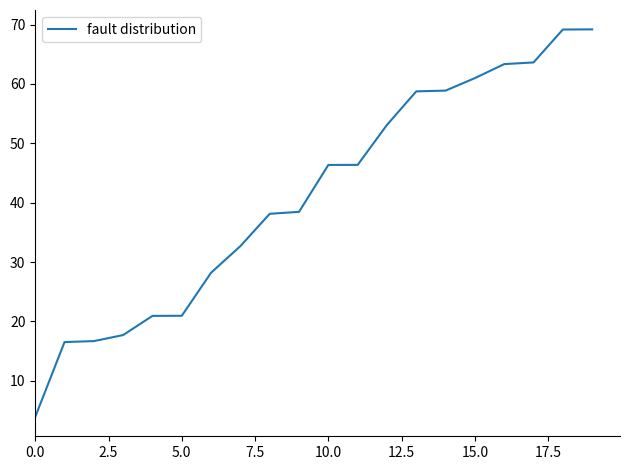

What is the minimum value shown in the chart?

3.9